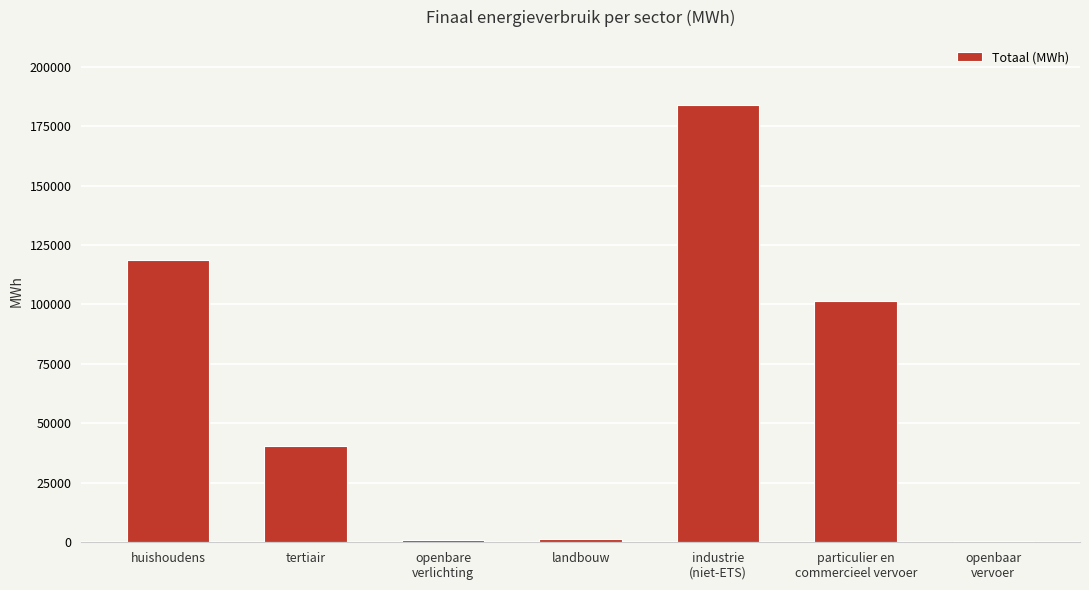

What is the value of the 6th bar from the left?

101507.1